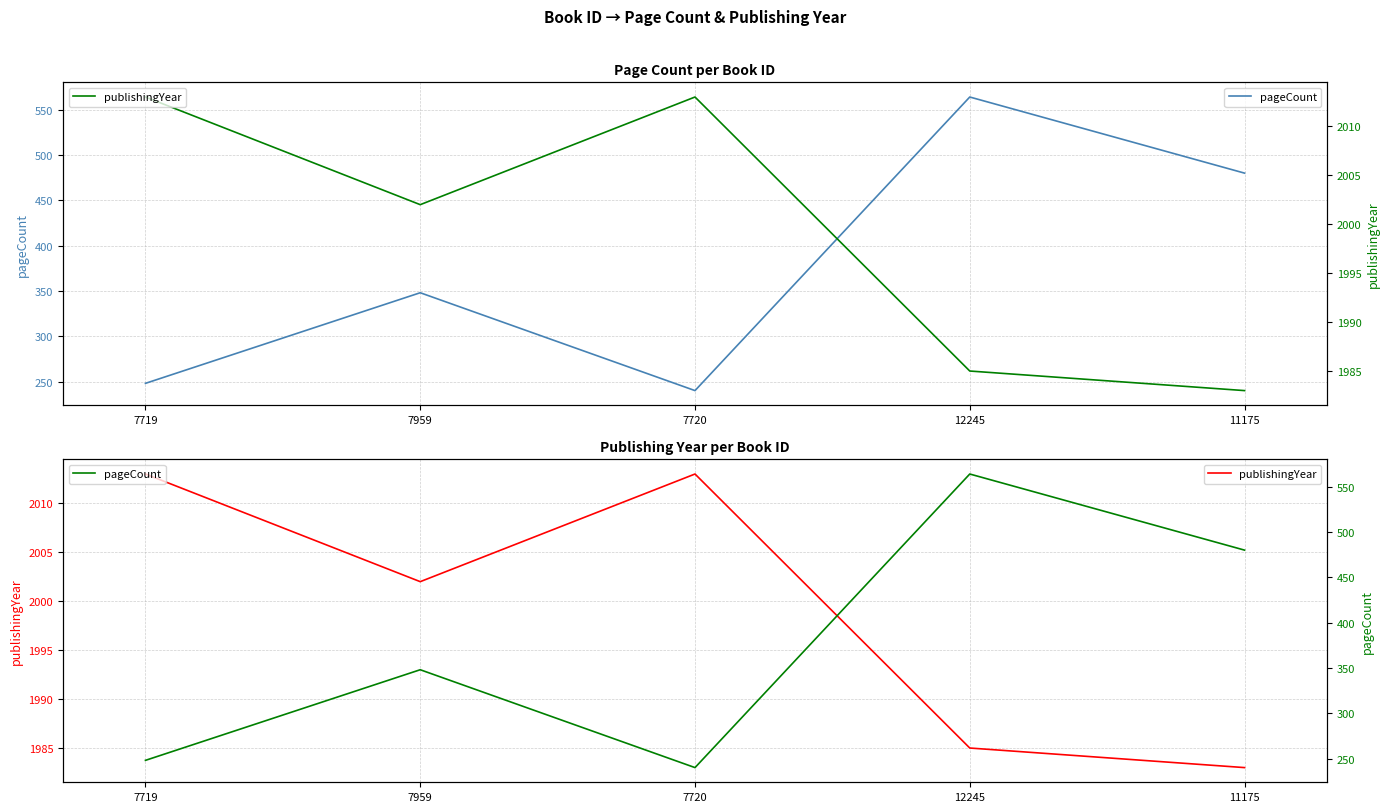

Reading left to right, what are all the values shown in this chart?

pageCount: 248	348	240	564	480
publishingYear: 2013	2002	2013	1985	1983